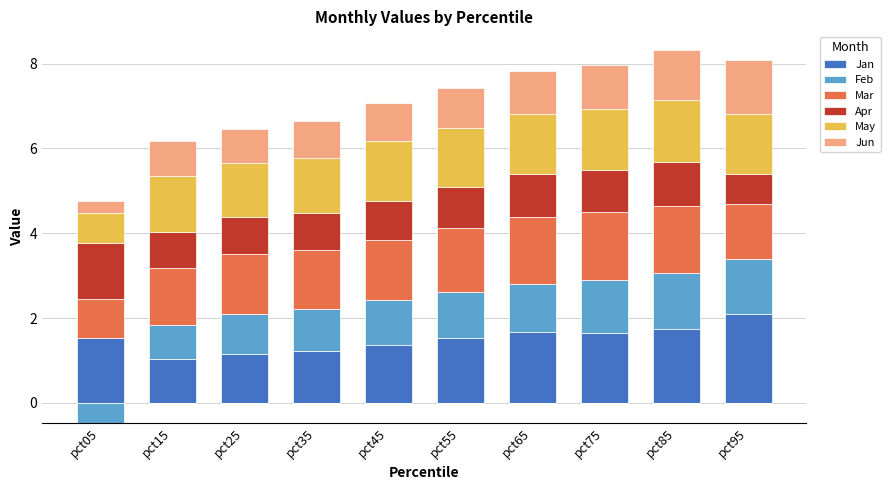

Which series has the widest spread of values?

Feb